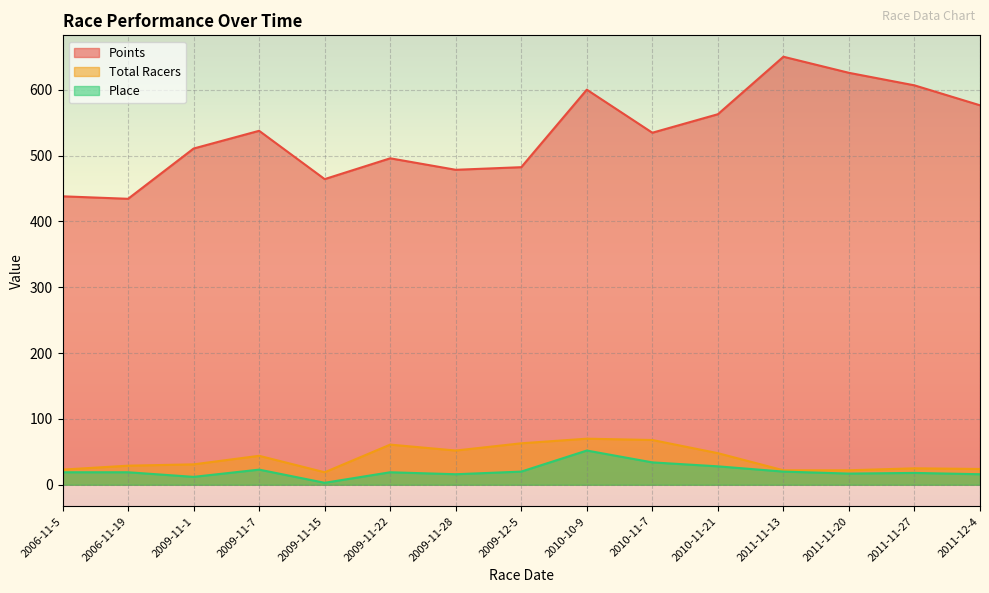

Reading right to left, what are all the values shown in this chart?

Points: 2011-12-4=576.4	2011-11-27=606.7	2011-11-20=625.8	2011-11-13=650.2	2010-11-21=562.9	2010-11-7=534.8	2010-10-9=600.2	2009-12-5=482.4	2009-11-28=478.5	2009-11-22=495.9	2009-11-15=464.3	2009-11-7=537.7	2009-11-1=510.8	2006-11-19=434.4	2006-11-5=438.2
Total Racers: 2011-12-4=24.0	2011-11-27=25.0	2011-11-20=22.0	2011-11-13=22.0	2010-11-21=48.0	2010-11-7=68.0	2010-10-9=70.0	2009-12-5=63.0	2009-11-28=52.0	2009-11-22=61.0	2009-11-15=19.0	2009-11-7=44.0	2009-11-1=31.0	2006-11-19=29.0	2006-11-5=23.0
Place: 2011-12-4=16.0	2011-11-27=18.0	2011-11-20=17.0	2011-11-13=20.0	2010-11-21=28.0	2010-11-7=34.0	2010-10-9=52.0	2009-12-5=20.0	2009-11-28=16.0	2009-11-22=19.0	2009-11-15=3.0	2009-11-7=23.0	2009-11-1=12.0	2006-11-19=19.0	2006-11-5=19.0